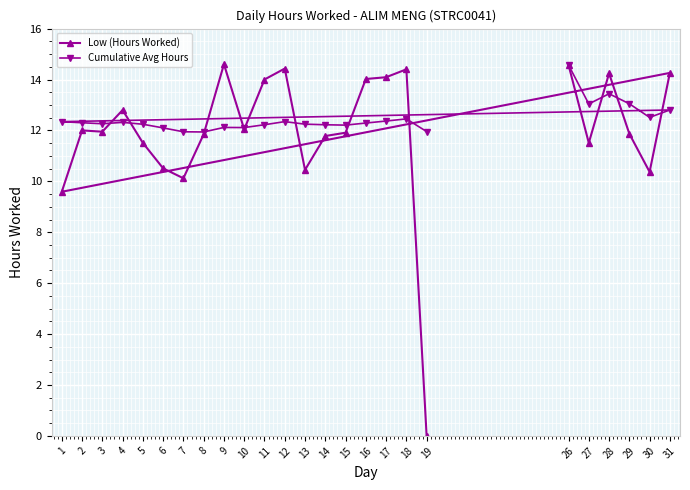

Is it true that Cumulative Avg Hours equals 12.8 at 31?

True